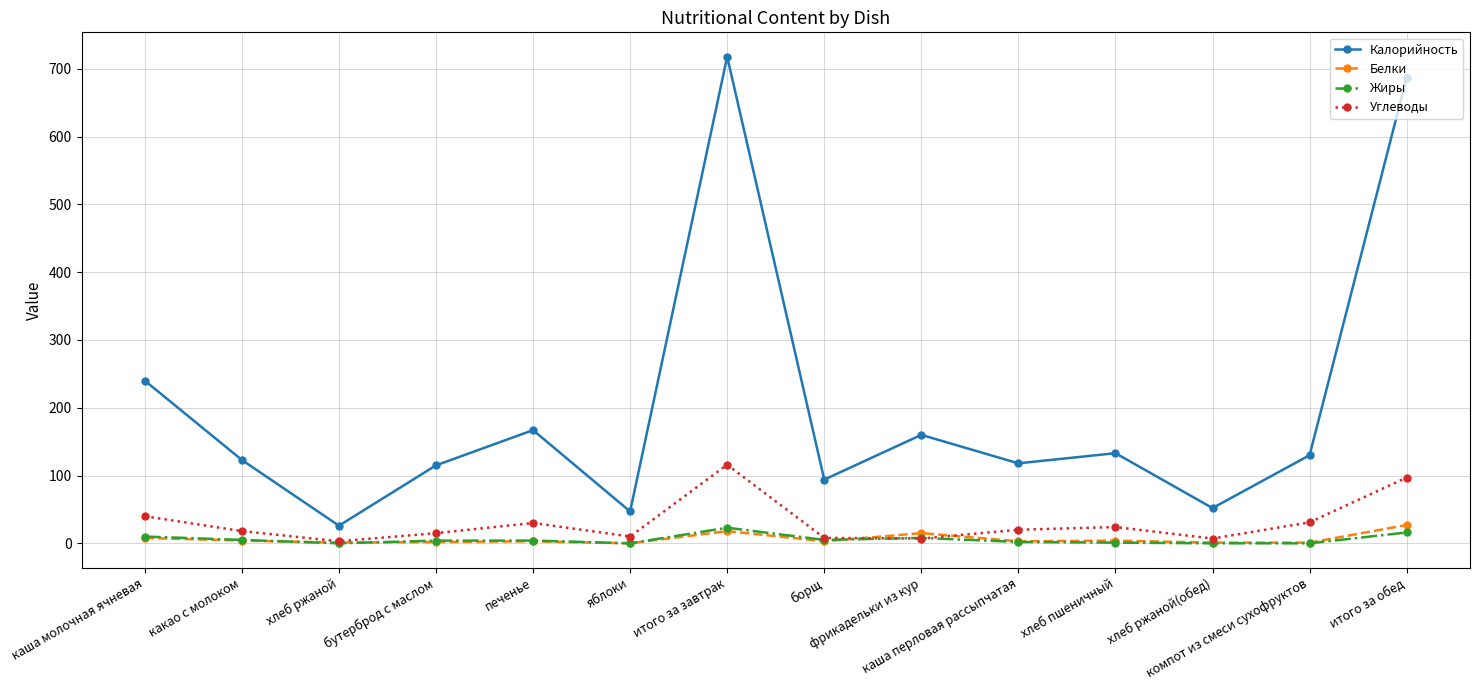

True or false: Углеводы and Калорийность intersect in this chart.

False